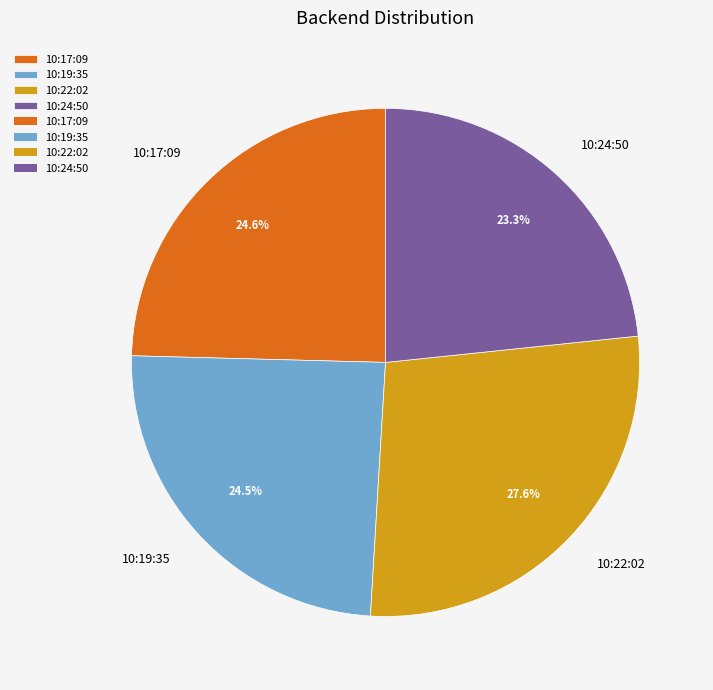

Is 10:24:50 the majority of the pie?

No